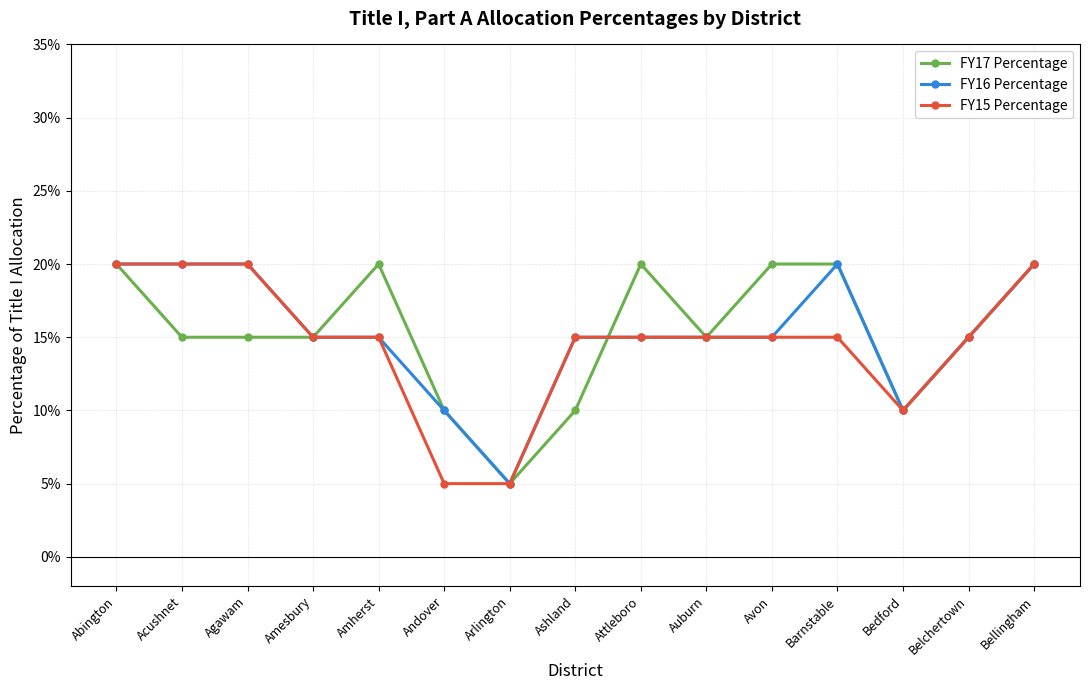

Is this an area chart (filled region under the line)?

No